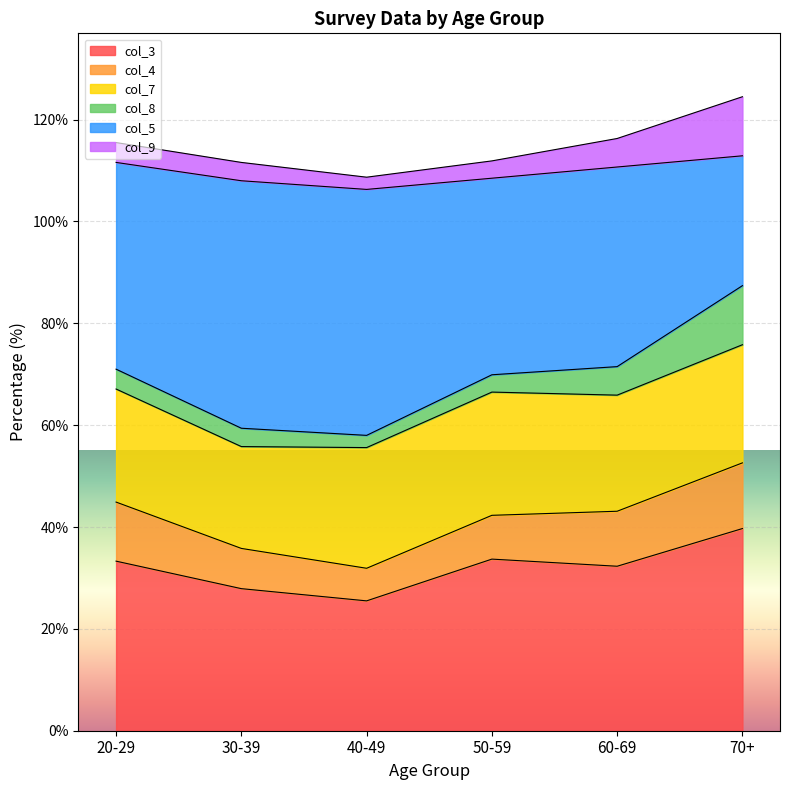

True or false: col_4 and col_5 intersect in this chart.

False